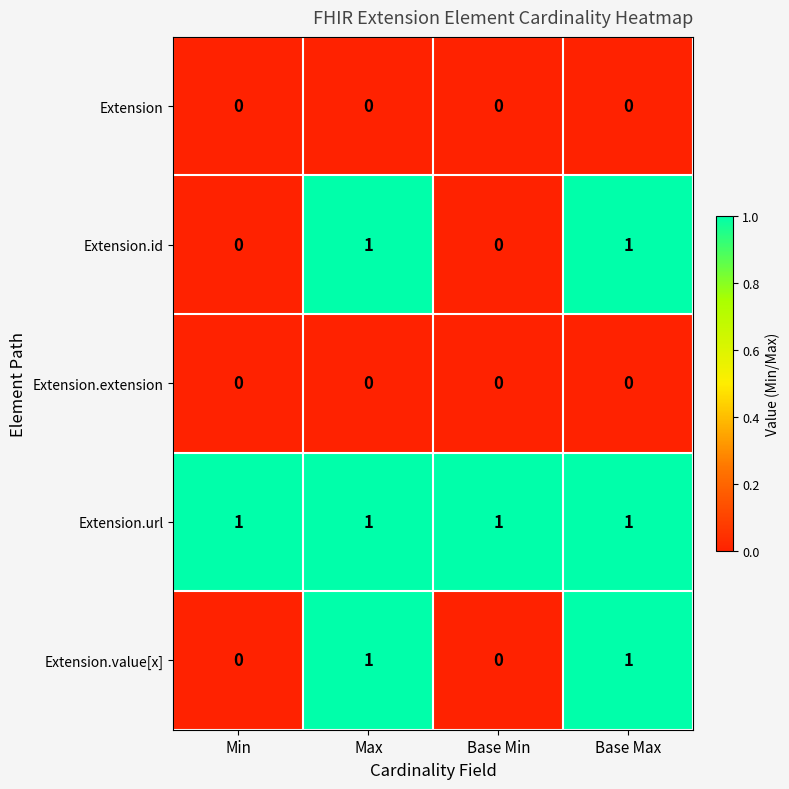

Is the value of Extension.url at Base Min greater than the value of Extension at Base Min?

Yes